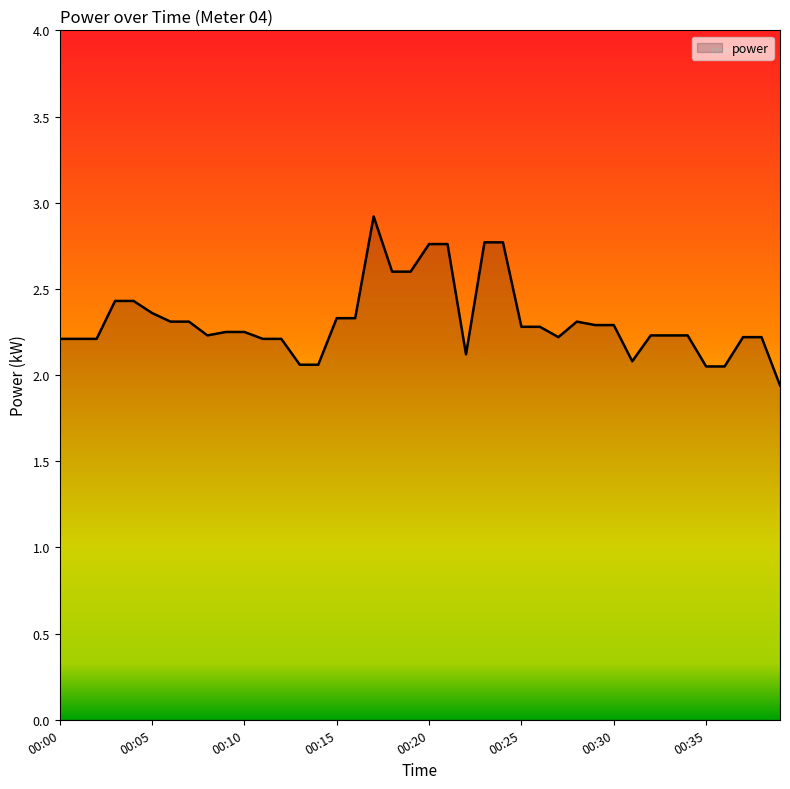

What is the greatest value displayed?

2.9